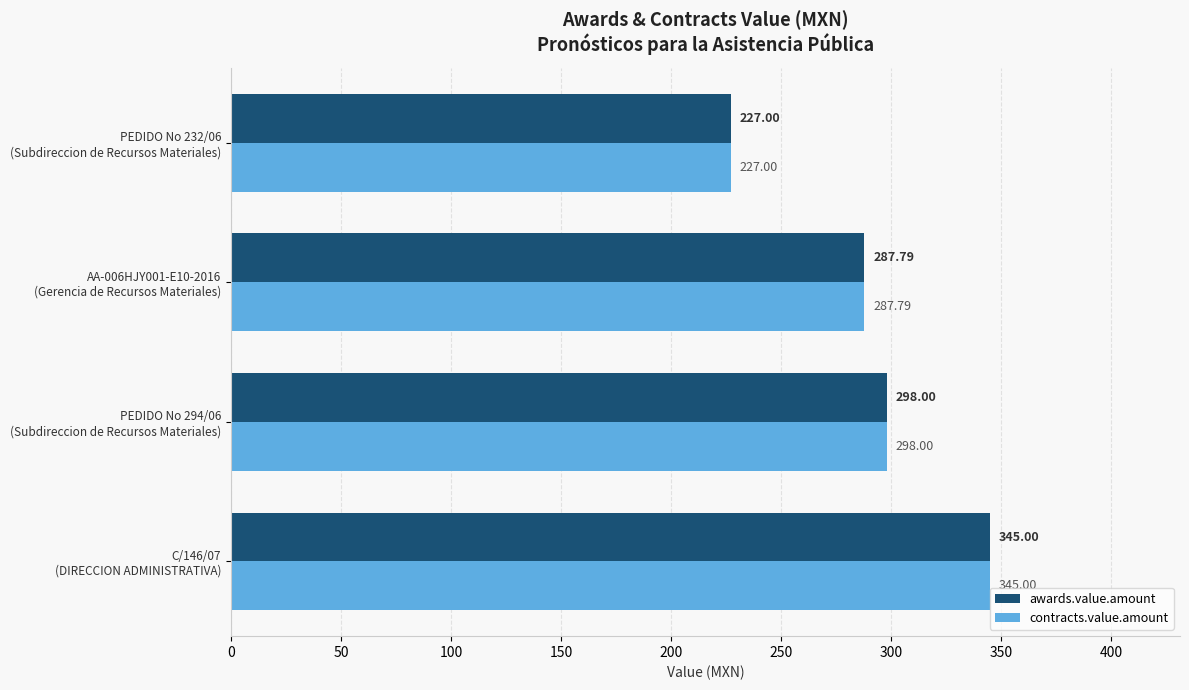

What is the sum of all awards.value.amount values?

1157.8